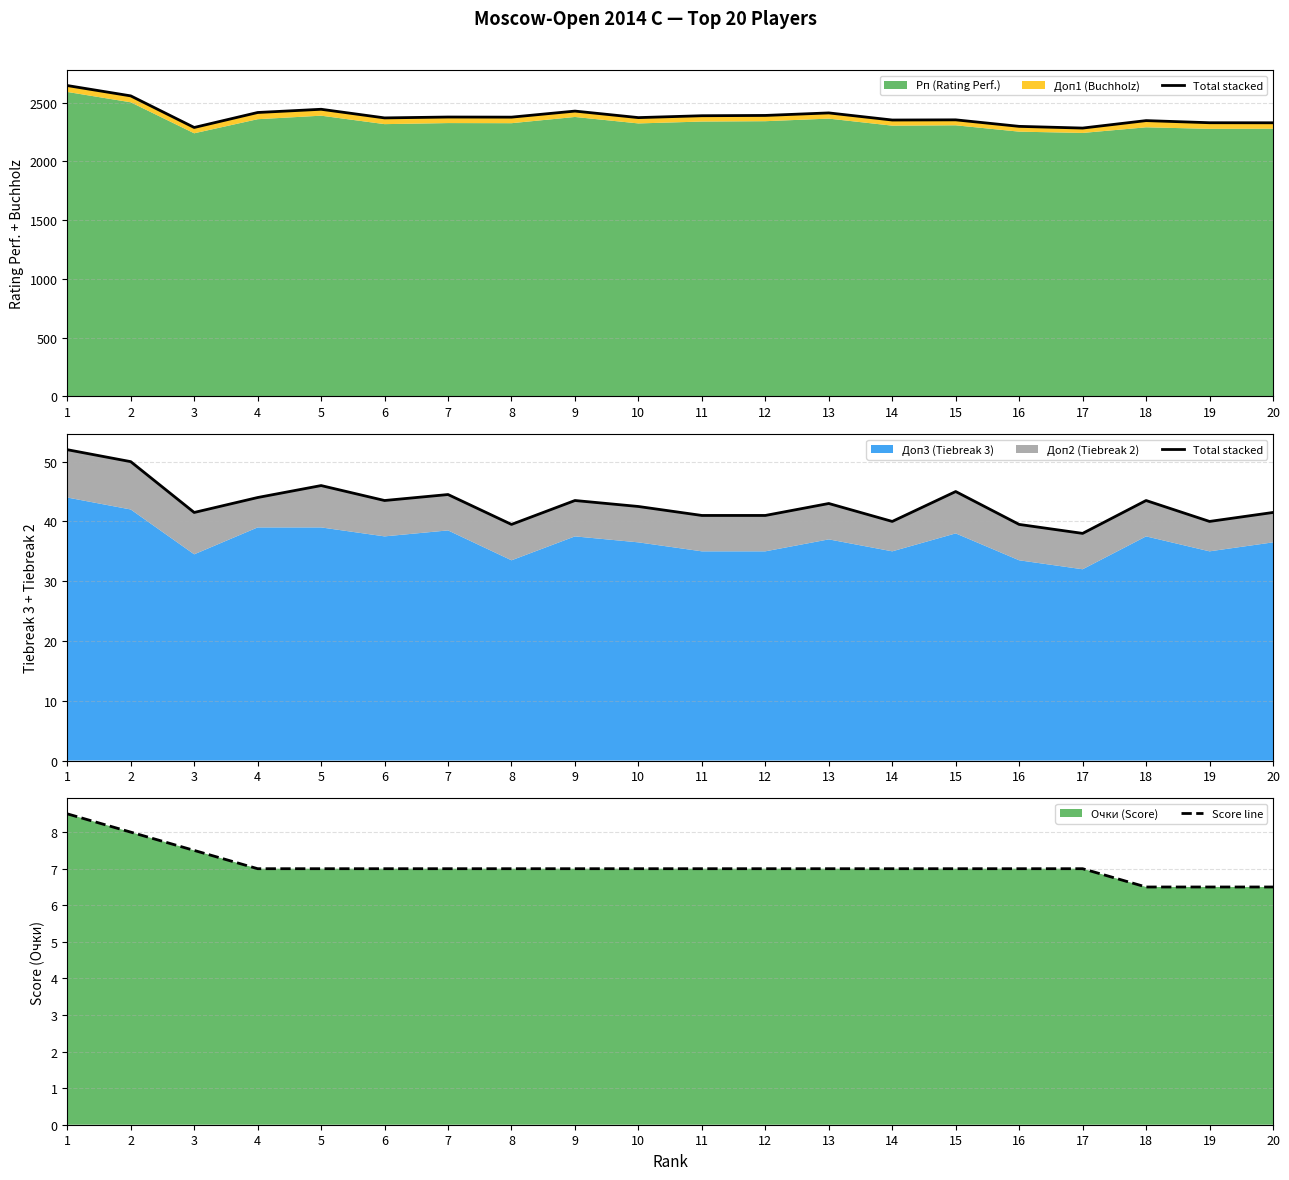

True or false: Score line and Total stacked intersect in this chart.

False